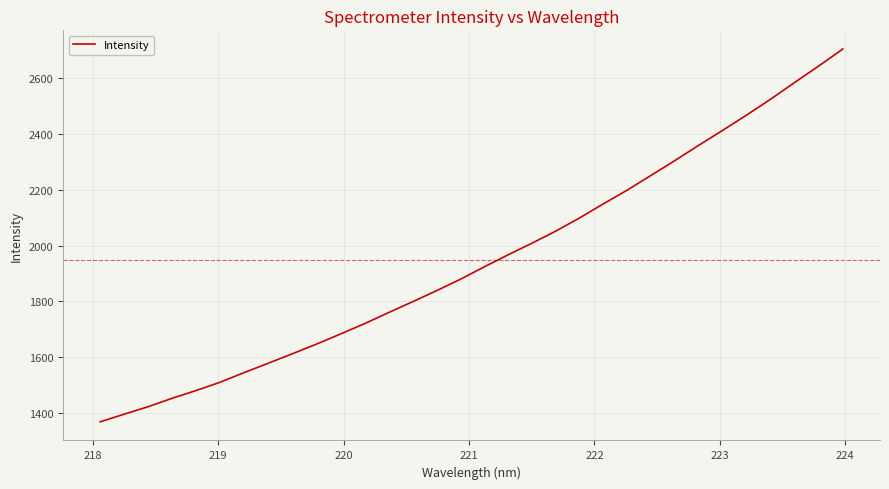

What is the smallest value displayed?

1370.0